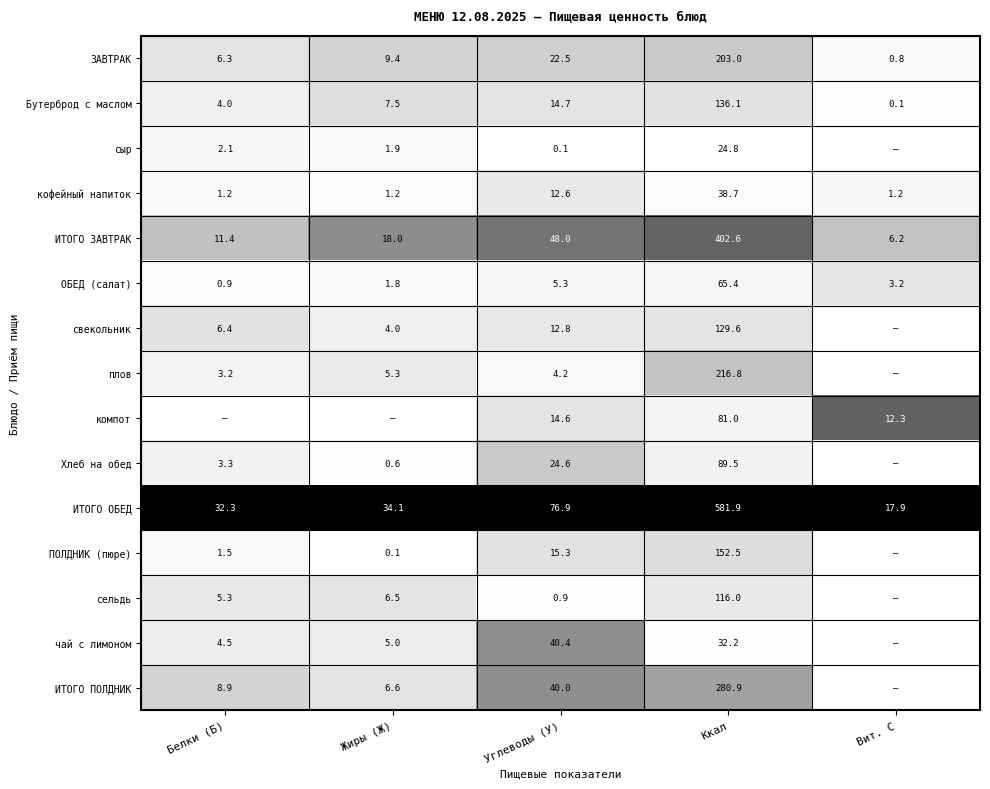

Is the value of чай с лимоном at Жиры (Ж) greater than the value of Хлеб на обед at Ккал?

No